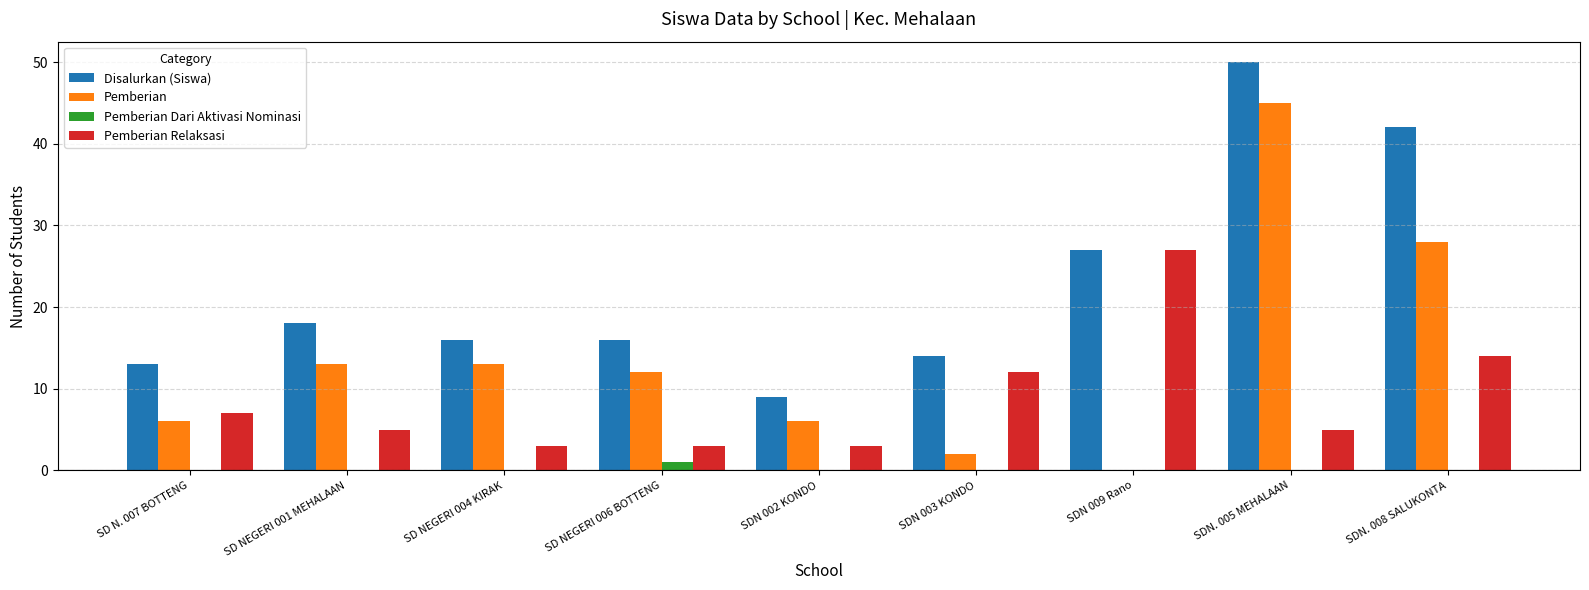

Which series changed the most between SD NEGERI 001 MEHALAAN and SDN 009 Rano?

Pemberian Relaksasi